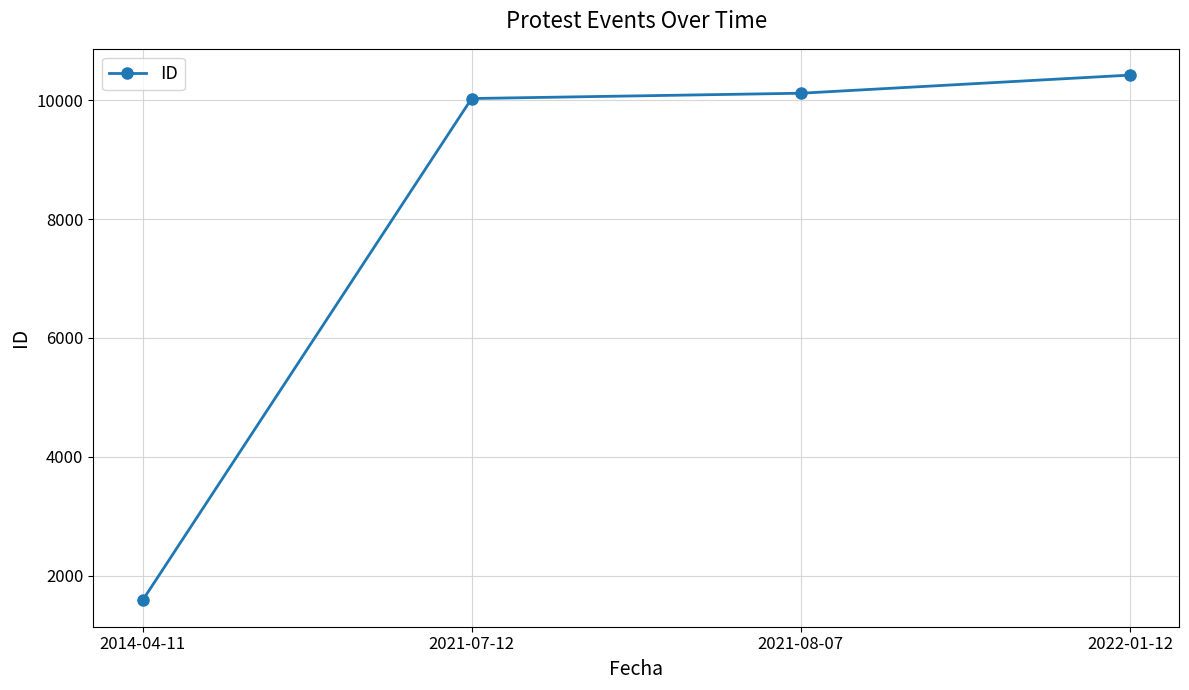

Which category has the highest value across all series?

2022-01-12